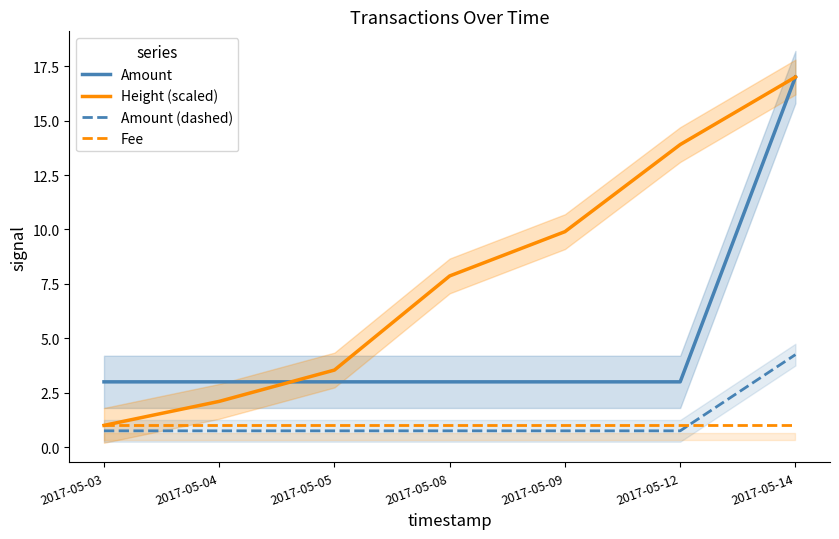

After their last crossing, which series has the higher values: Amount or Height (scaled)?

Height (scaled)